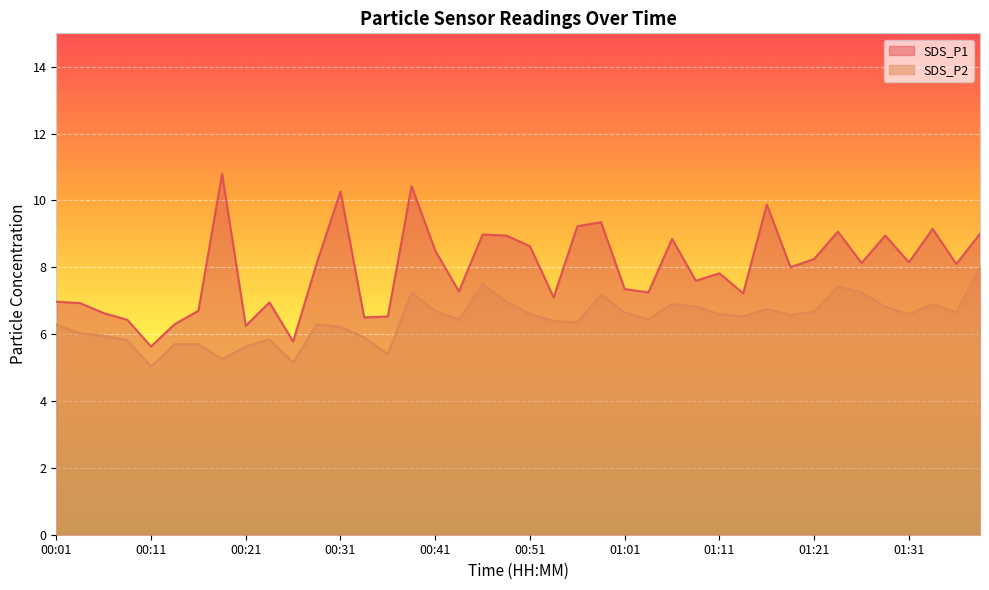

At how many categories does at least one series exceed 5?

40